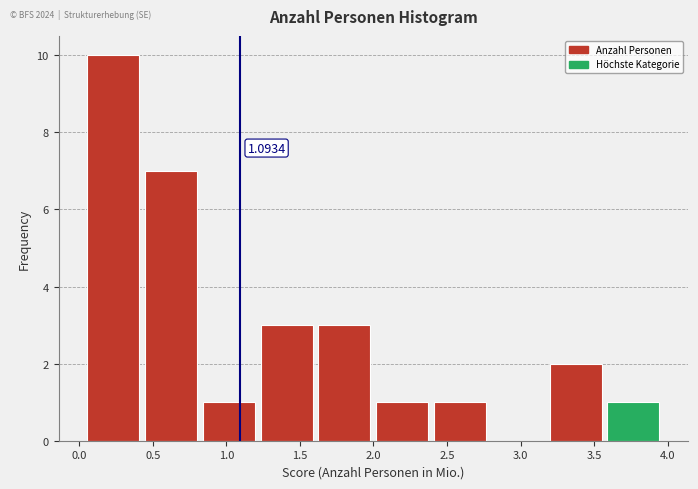

Which range on the x-axis has the tallest bar?

0.05 to 0.45